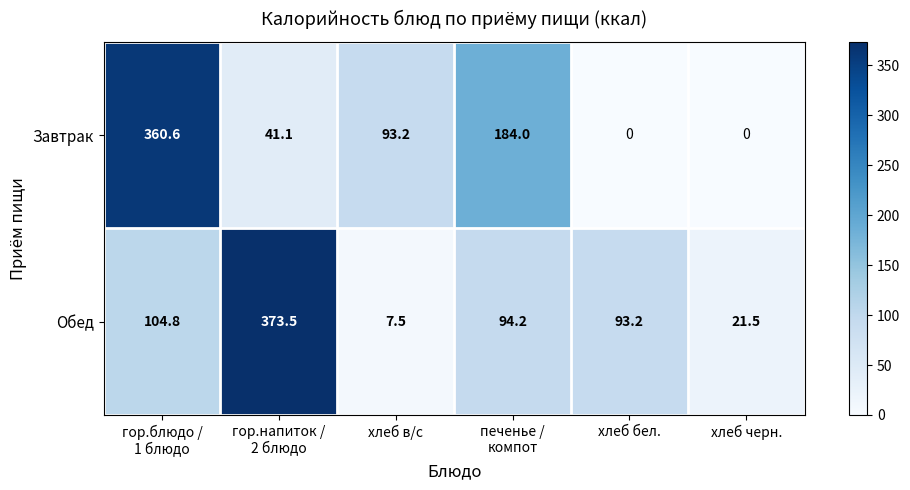

What is the difference between the maximum and second lowest values in the Обед series?

352.0